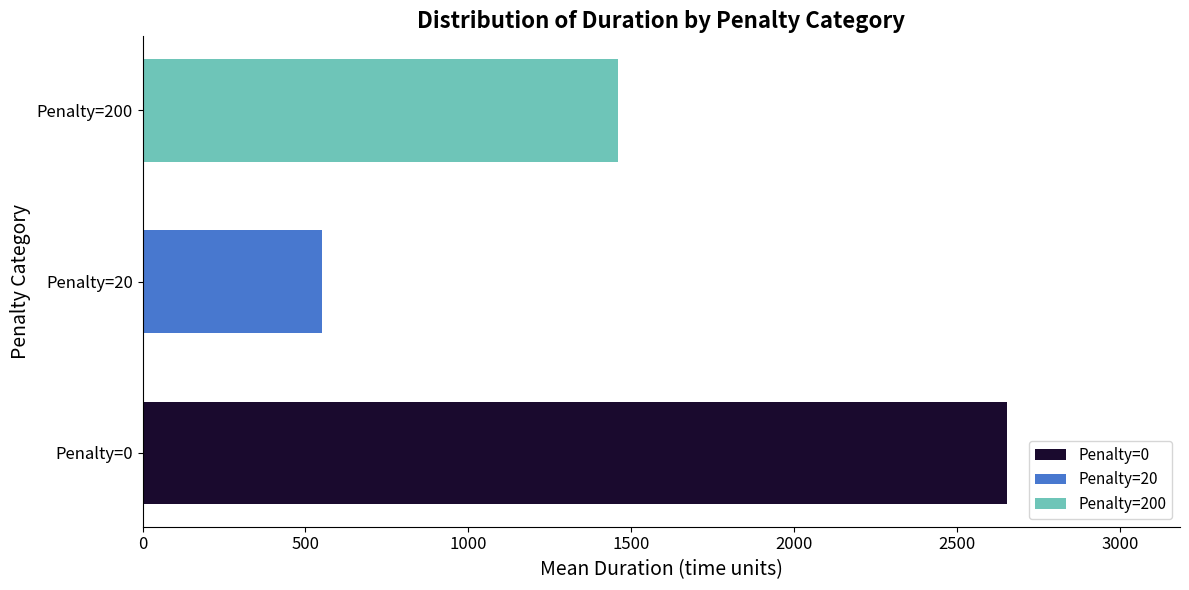

The value of Penalty=20 at Penalty=20 is 550.2. True or false?

True